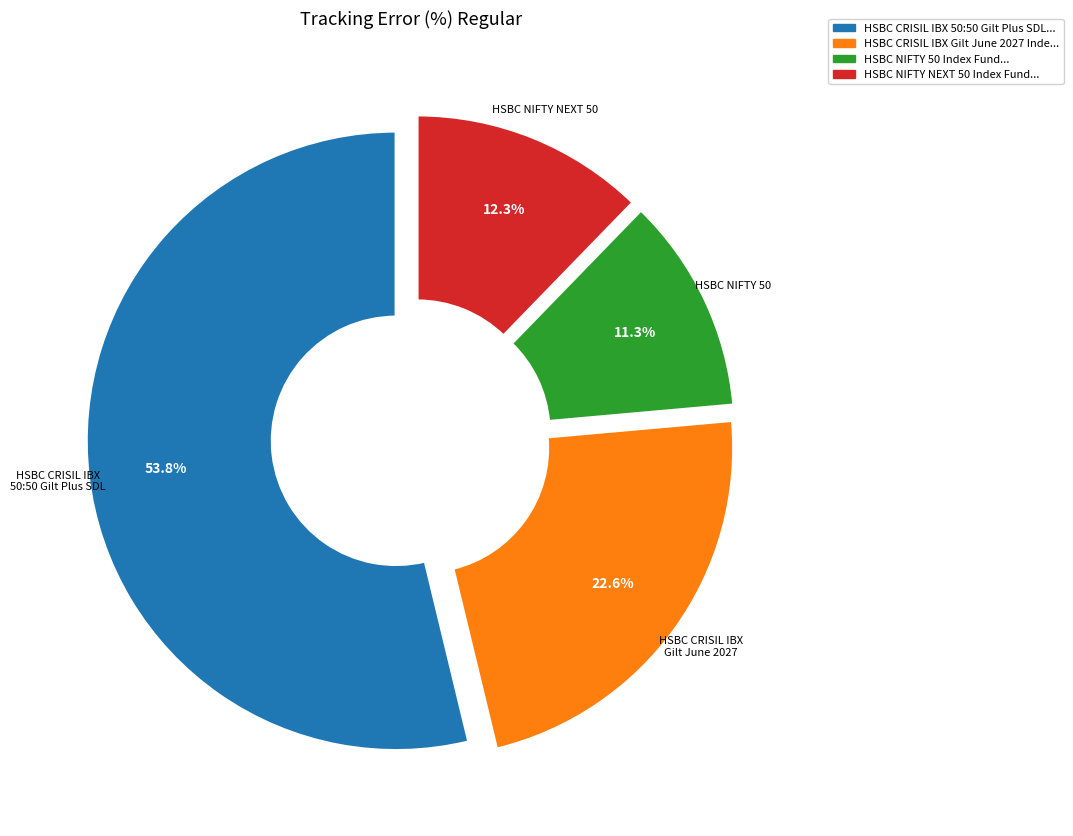

Is there a majority slice in this chart?

Yes